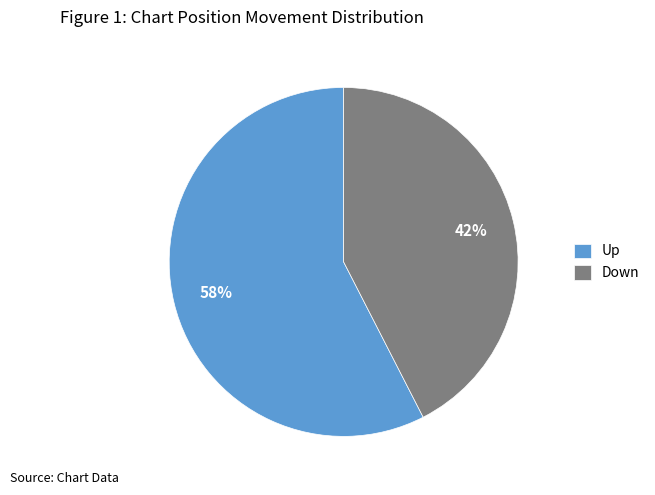

Count the number of slices in the pie.

2